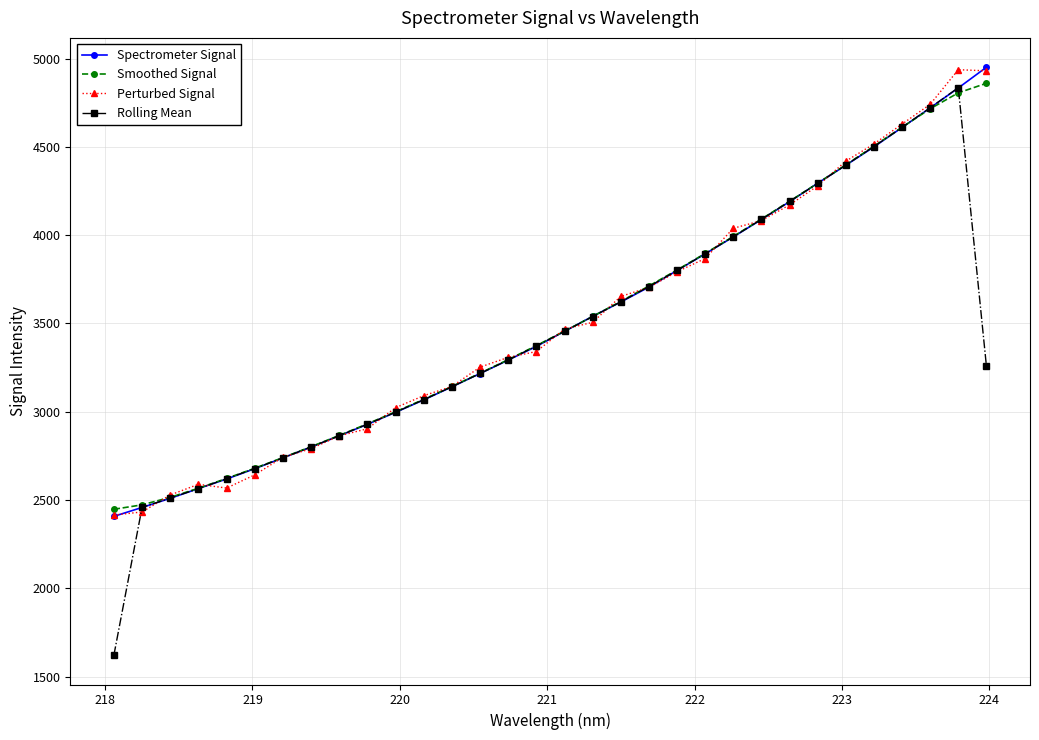

At how many categories does at least one series exceed 1994?

32